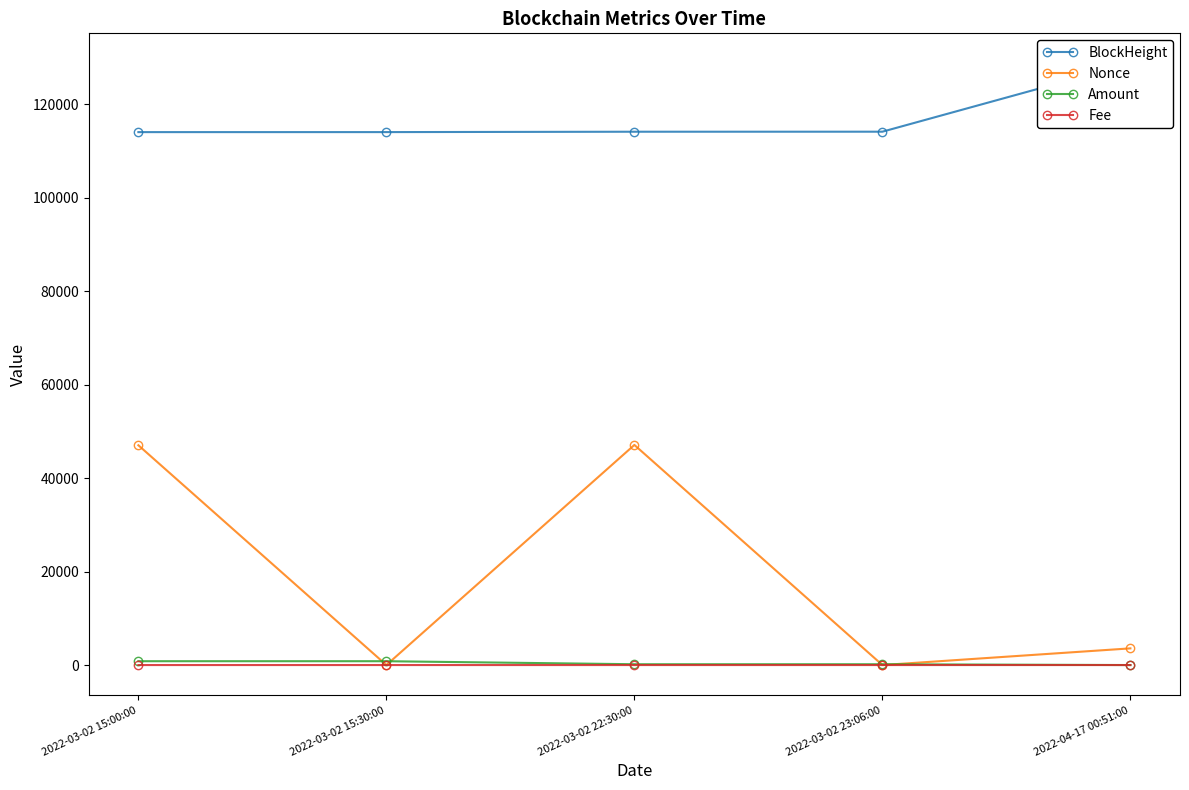

How many lines are shown in the chart?

4